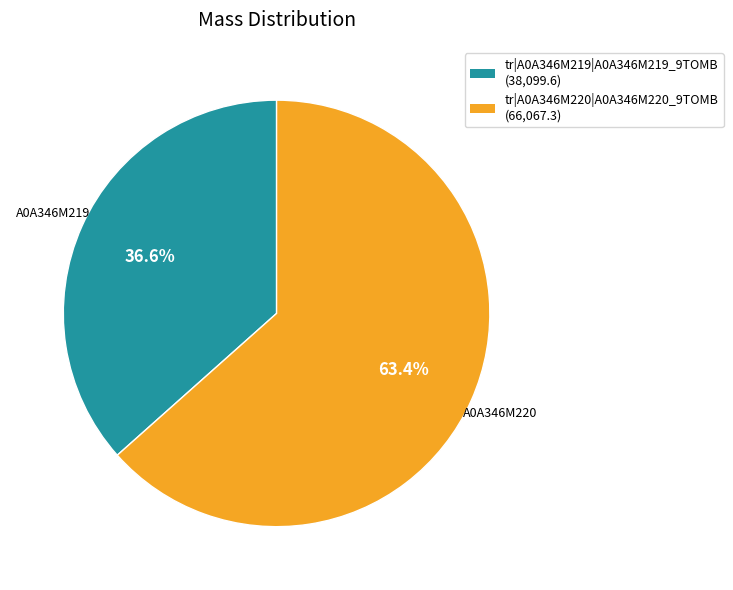

Count the number of slices in the pie.

2